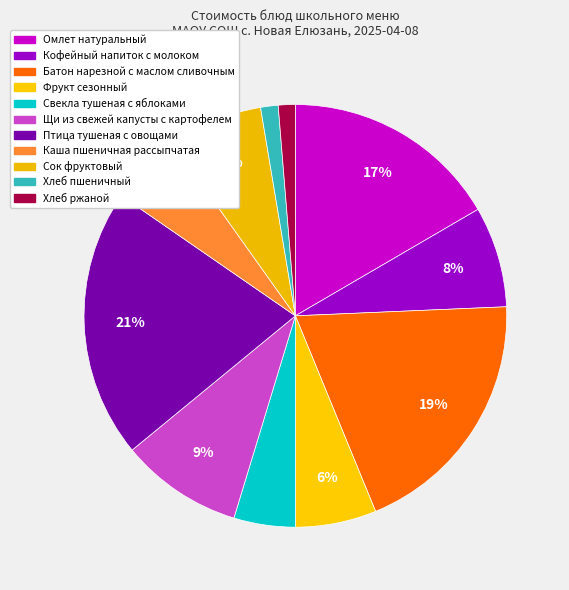

How many segments does this pie chart have?

11